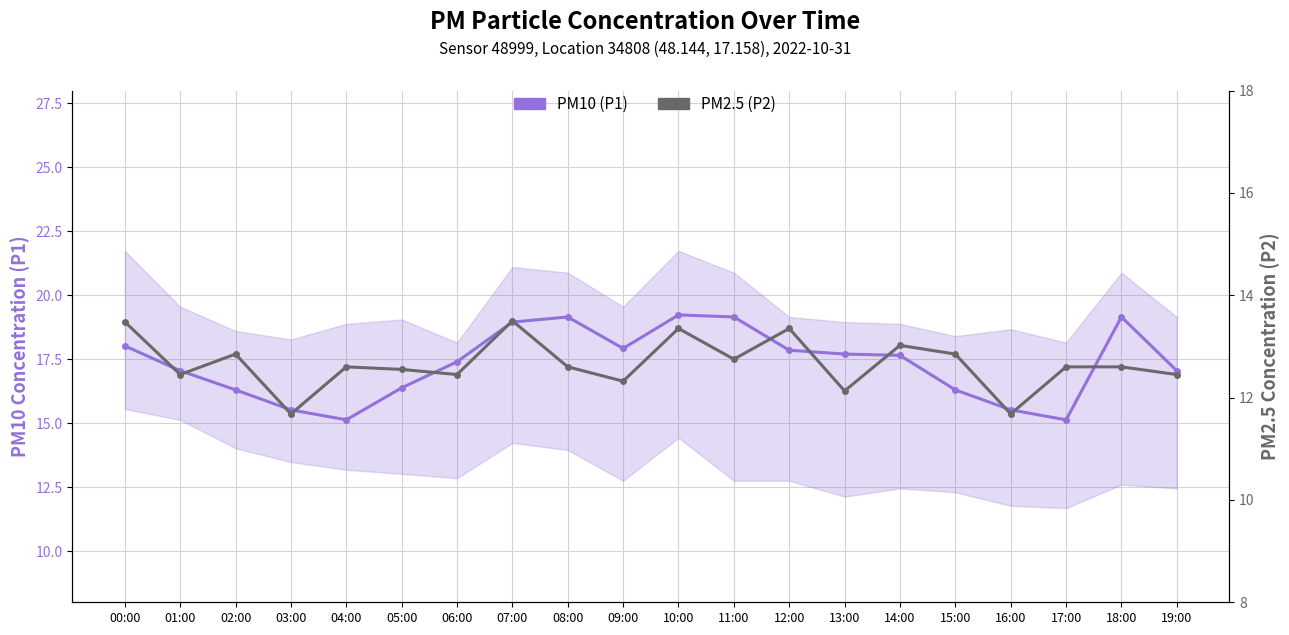

What is the label of the 5th point from the right?

15:00